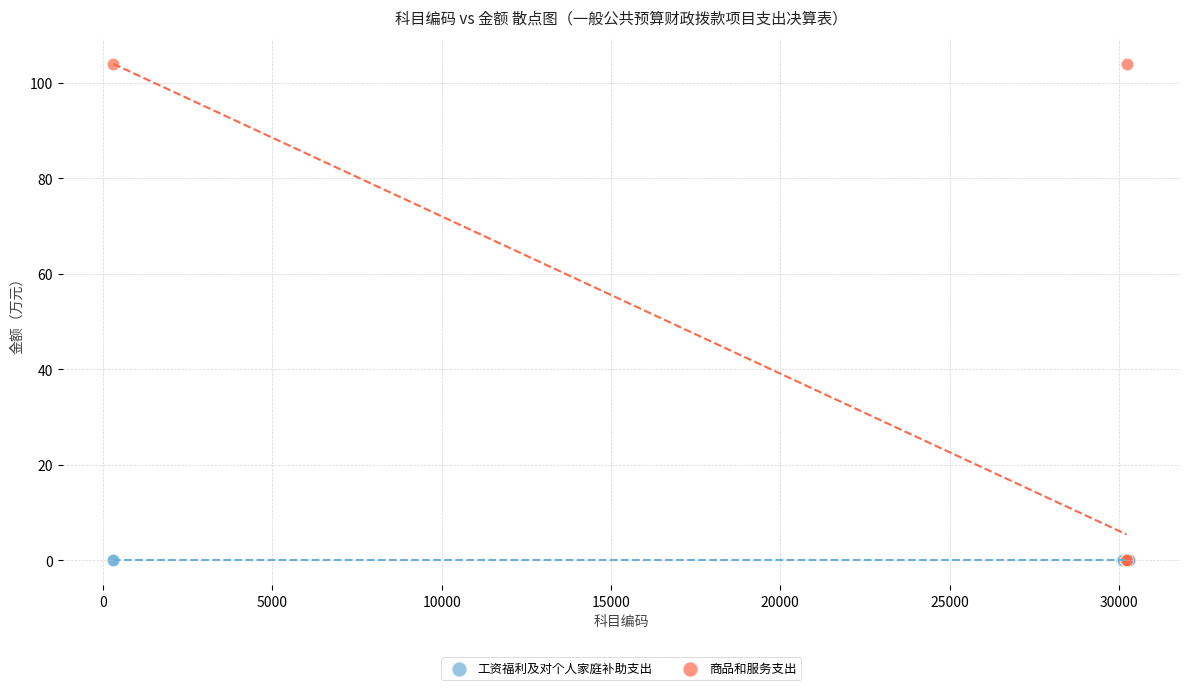

Which series reaches the maximum Y coordinate?

商品和服务支出